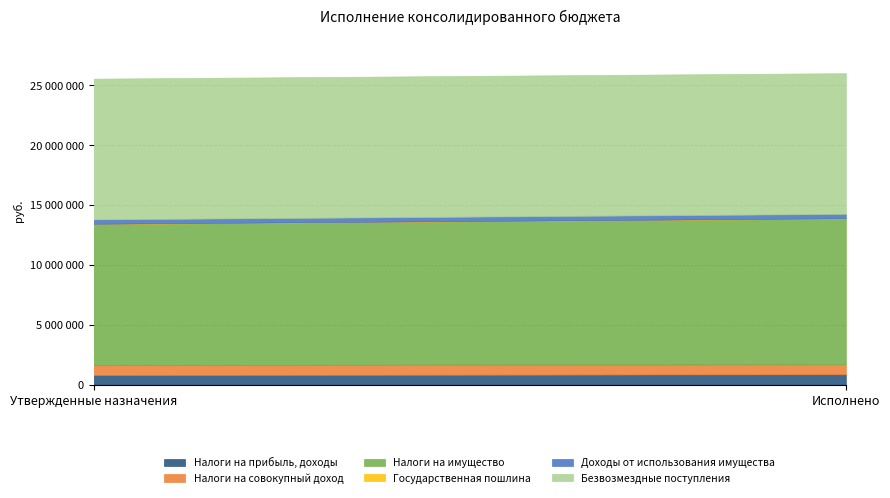

What are all the series names shown in the legend?

Налоги на прибыль, доходы, Налоги на совокупный доход, Налоги на имущество, Государственная пошлина, Доходы от использования имущества, Безвозмездные поступления